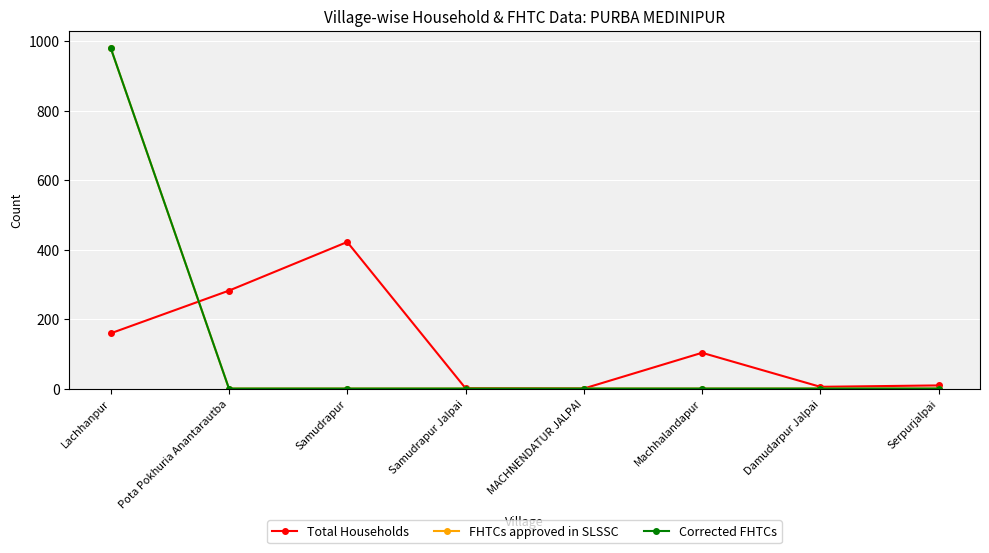

The value of Corrected FHTCs at Lachhanpur is 981. True or false?

True